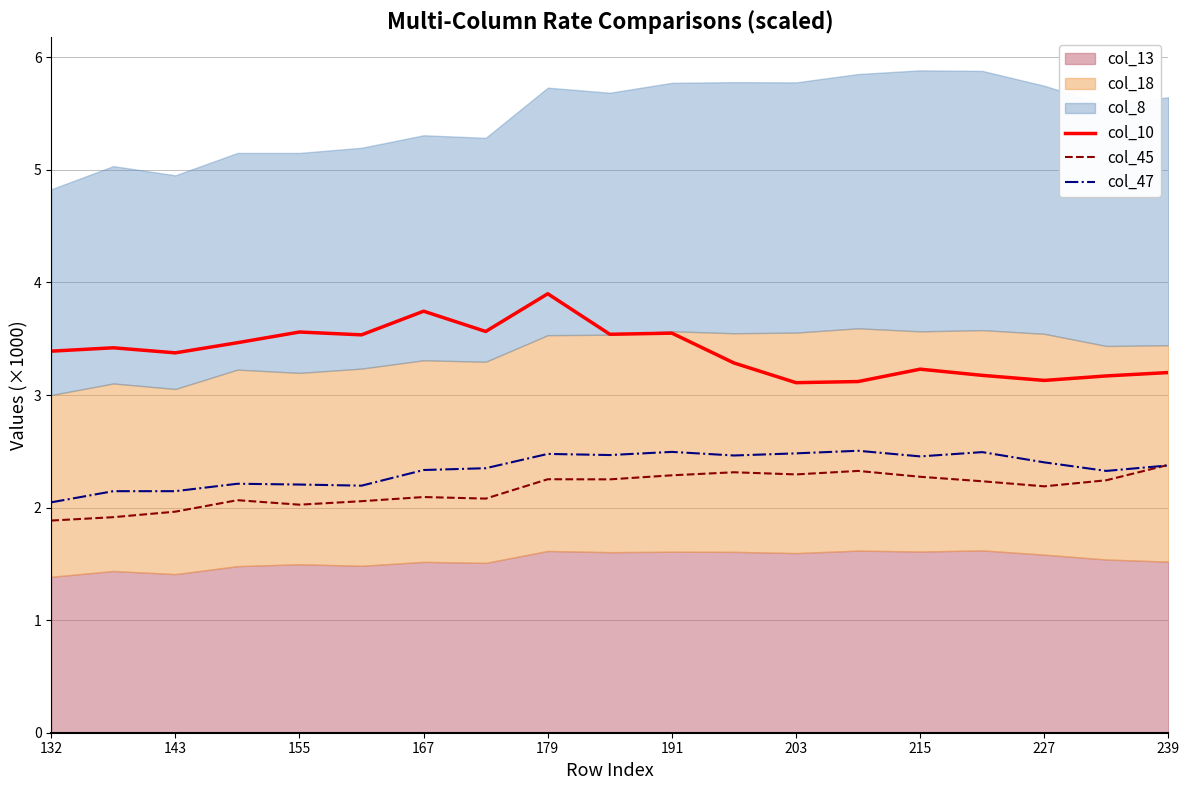

True or false: col_47 and col_10 intersect in this chart.

False